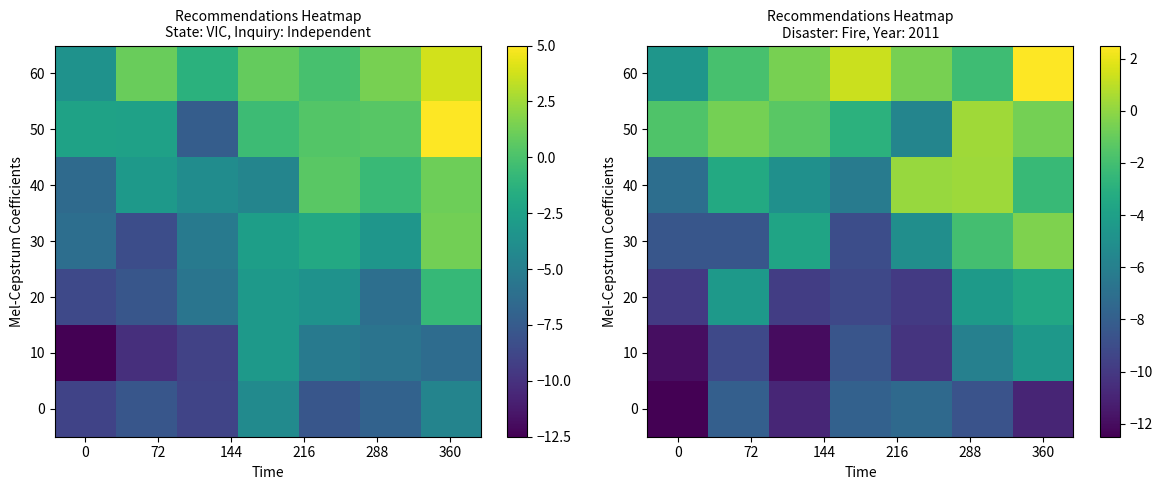

True or false: 20 has a value of -15.9 at 0.

False